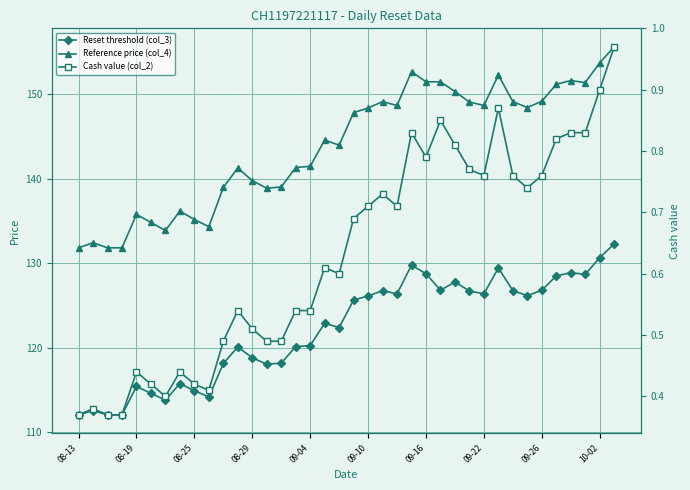

What is the greatest value displayed?

155.6